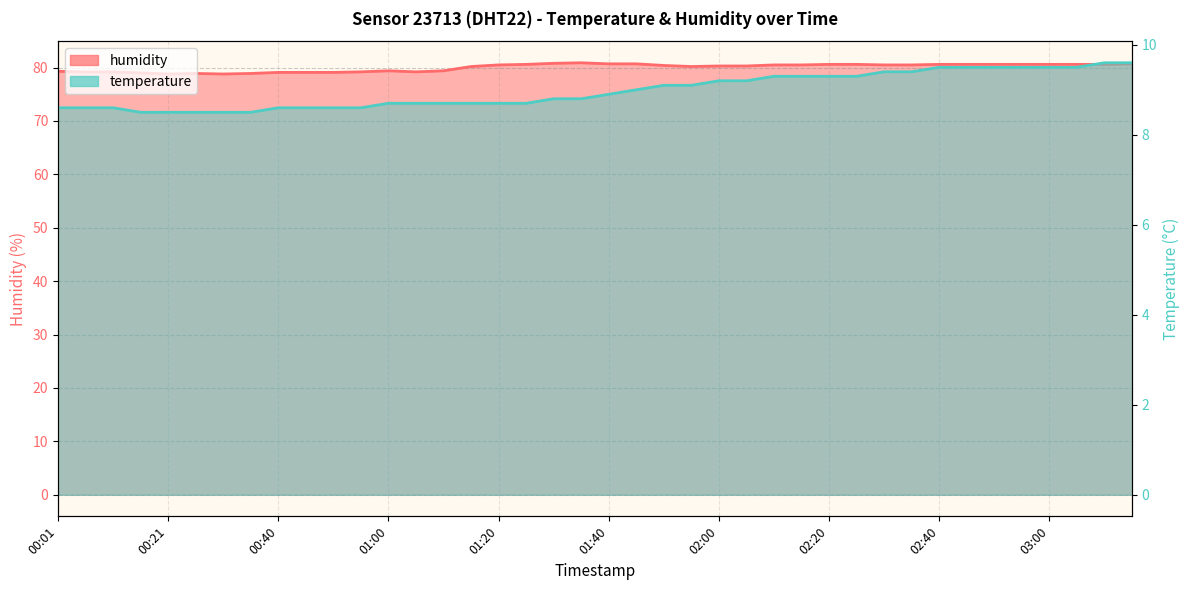

Which series has the largest range (max minus min)?

humidity